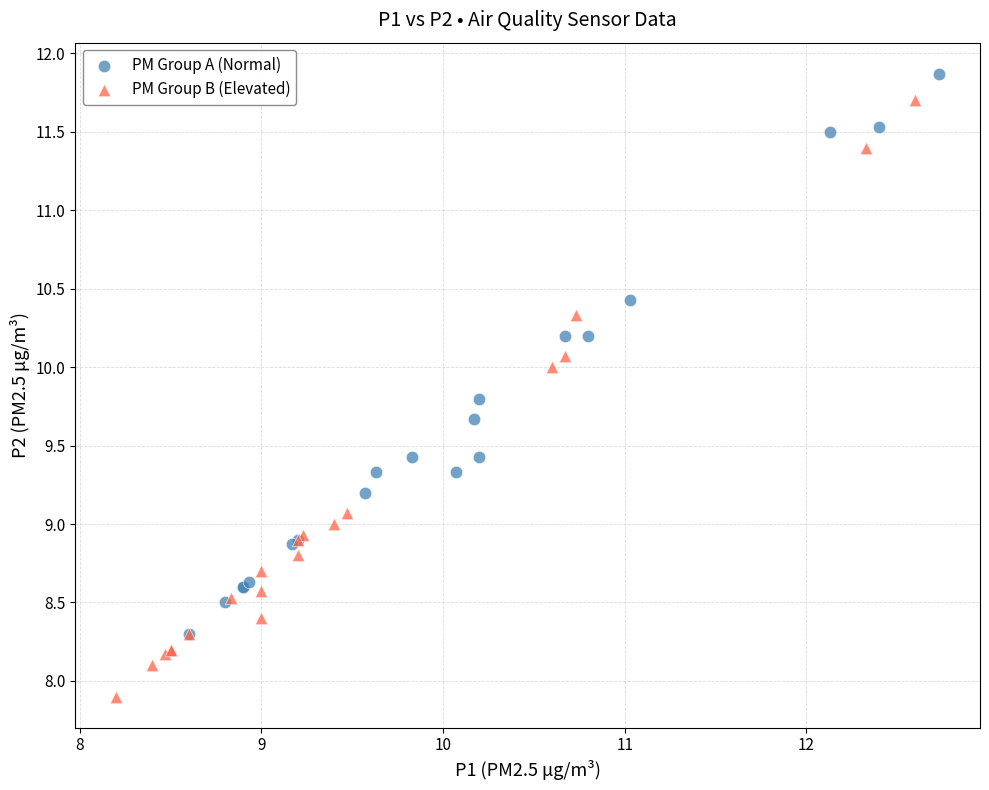

What are all the series names shown in the legend?

PM Group A (Normal), PM Group B (Elevated)